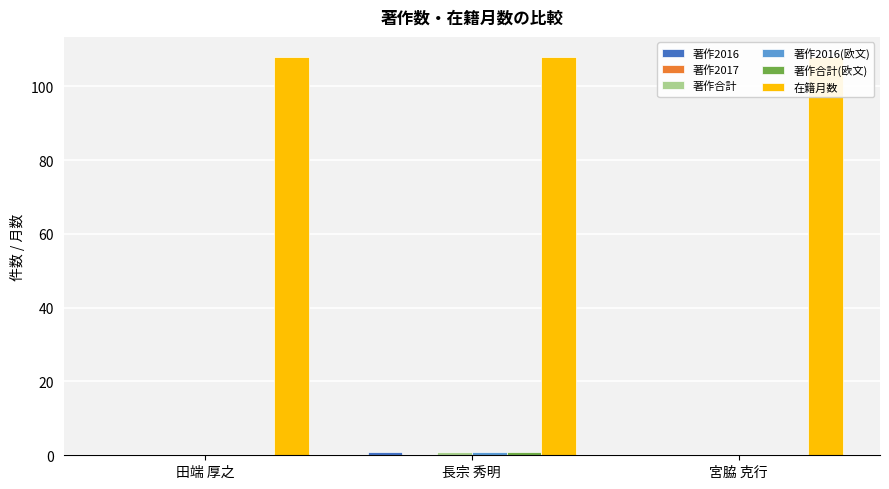

List the series in order of their peak value, lowest first.

著作2017, 著作2016, 著作合計, 著作2016(欧文), 著作合計(欧文), 在籍月数